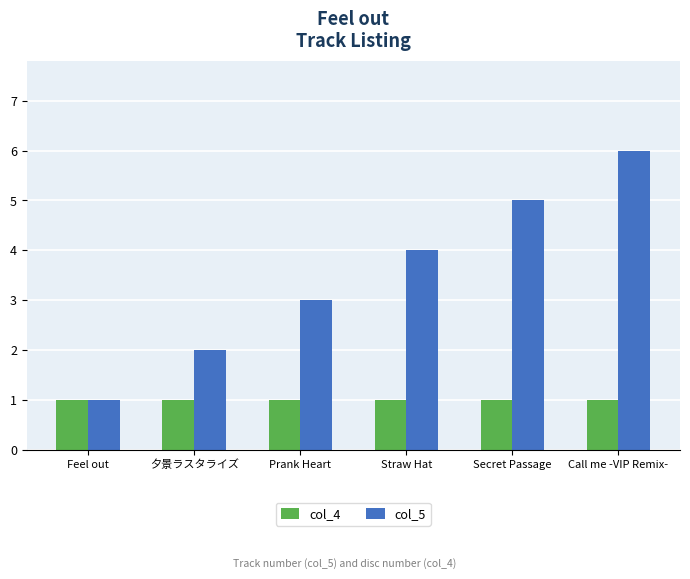

Read the col_5 value at Call me -VIP Remix-.

6